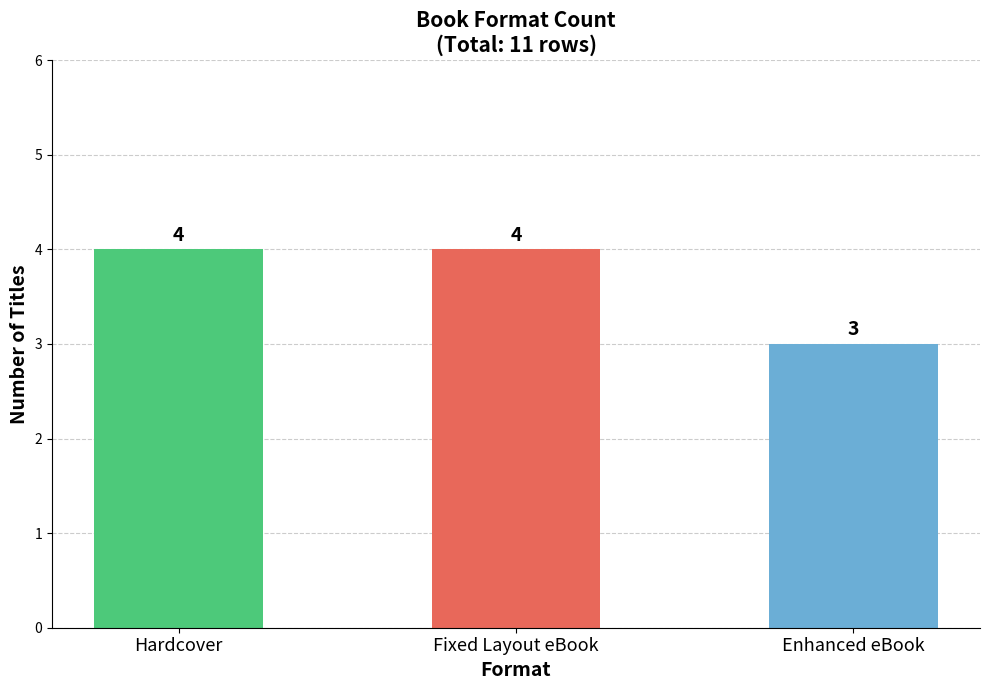

Approximately how many times larger is the value at Hardcover compared to Enhanced eBook?

1.3